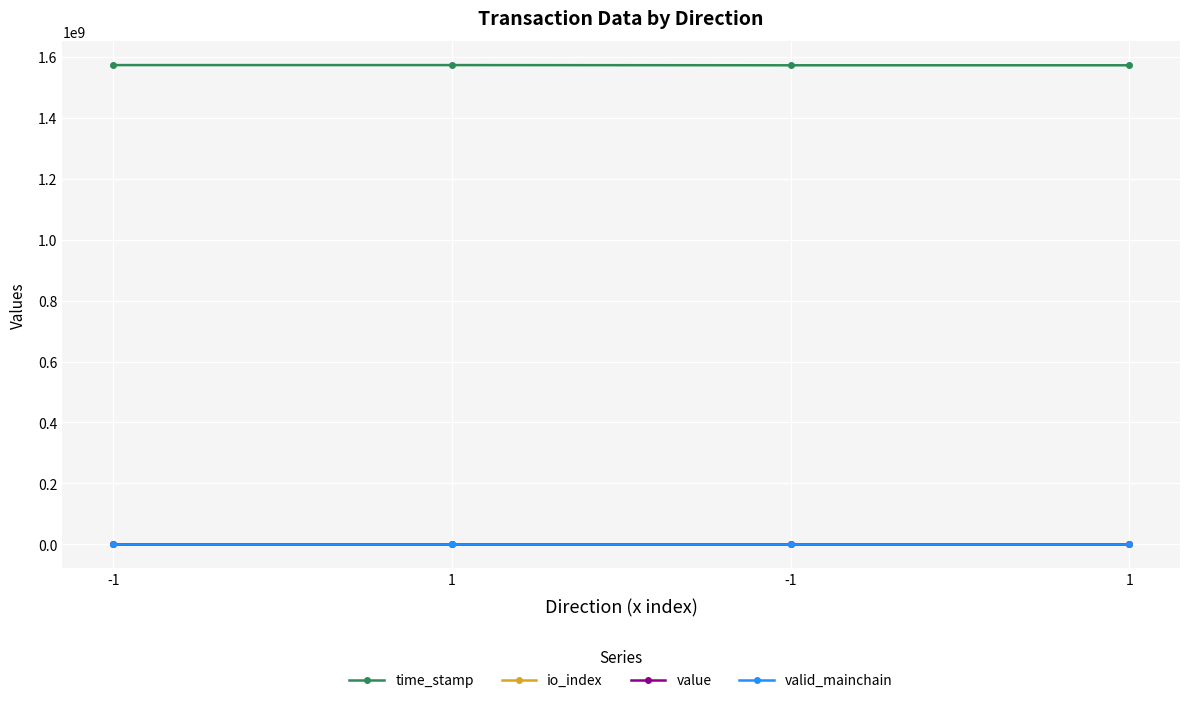

Count the number of data series in this chart.

4